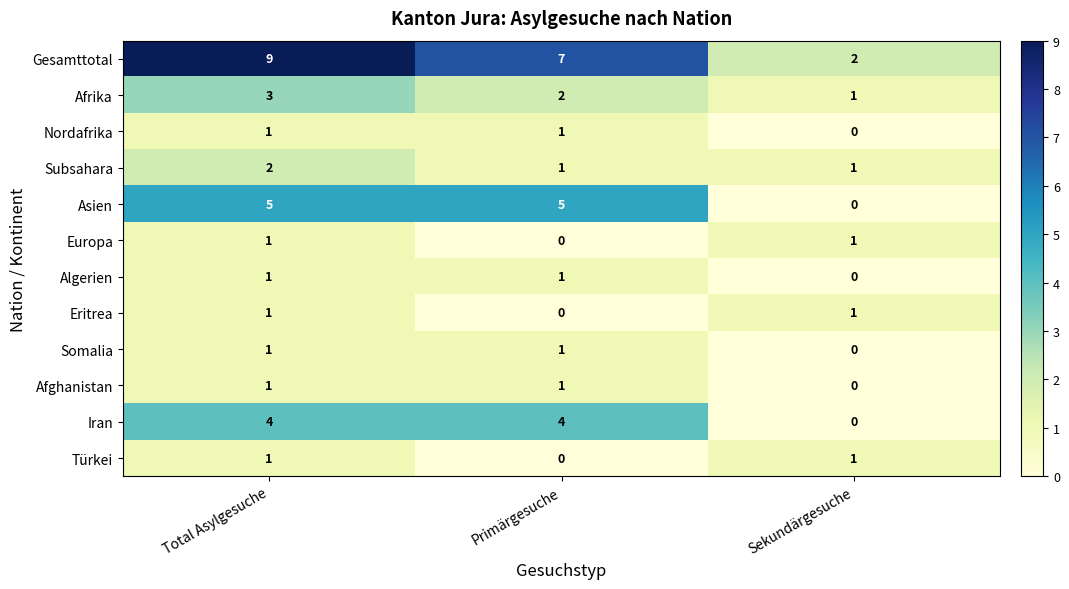

Count the number of categories in the chart.

3